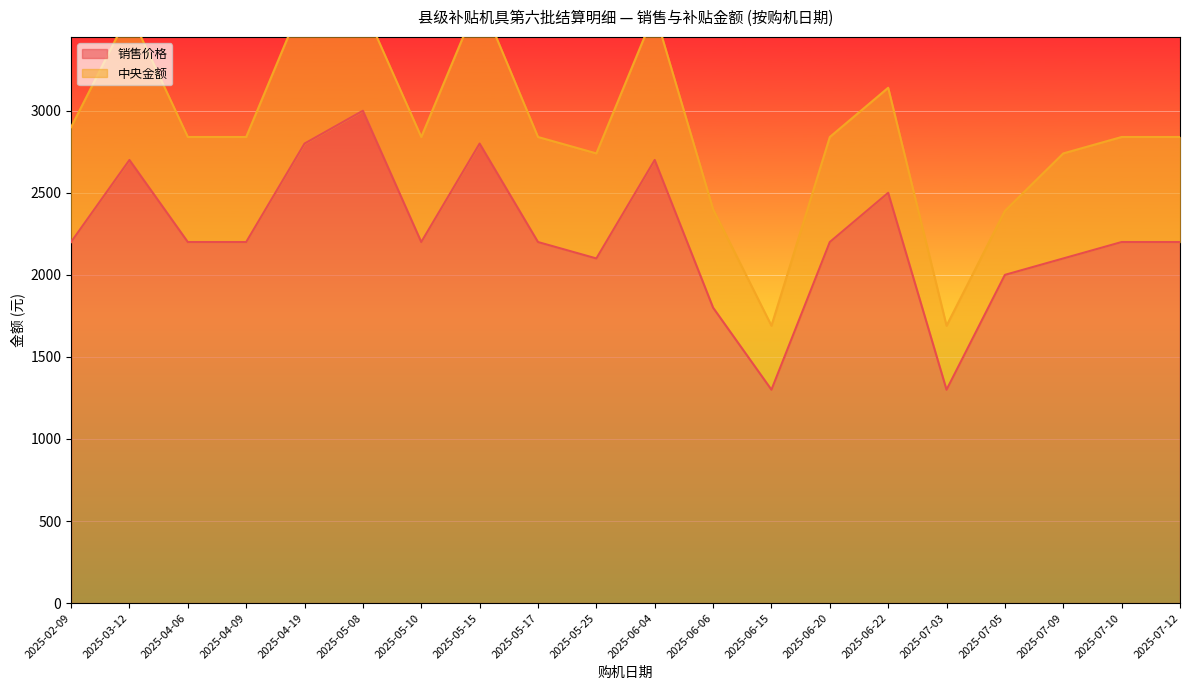

What is the highest value of the 销售价格 series?

3000